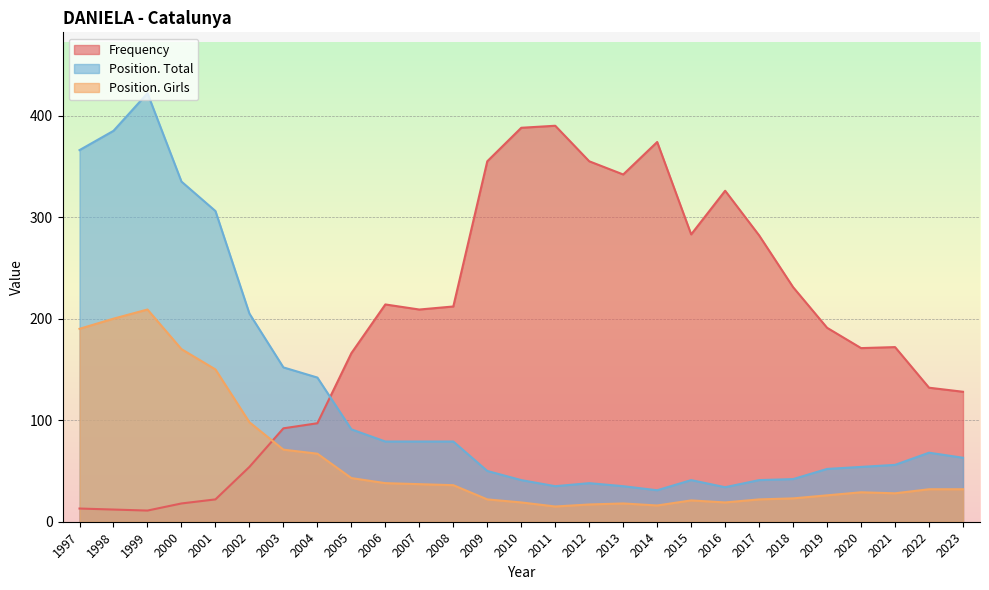

What are all the series names shown in the legend?

Frequency, Position. Total, Position. Girls